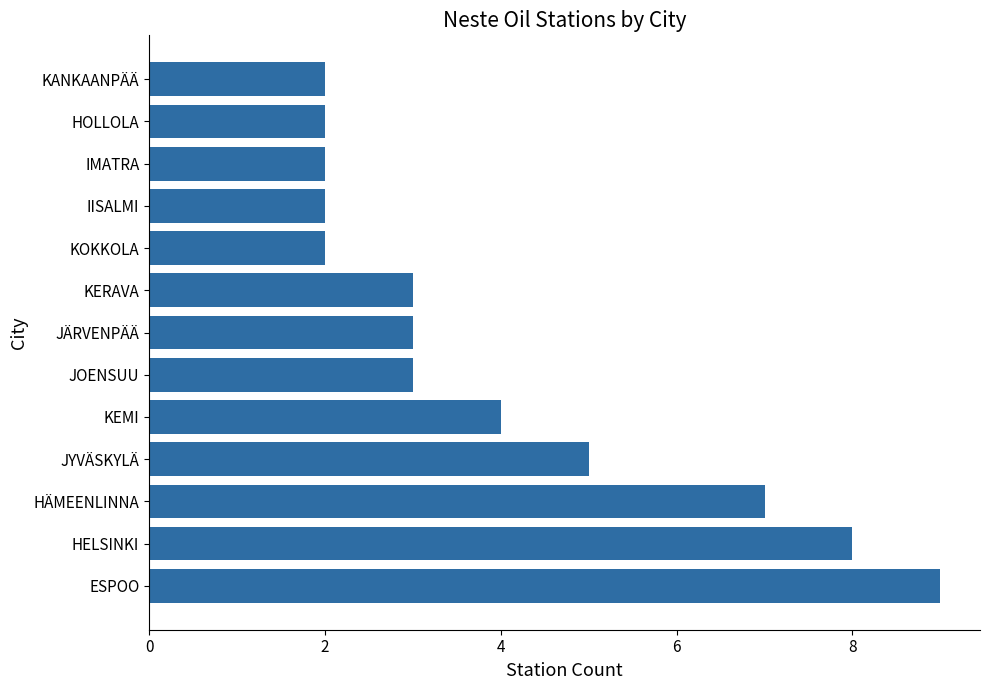

The chart shows a value of 3 at HÄMEENLINNA. True or false?

False